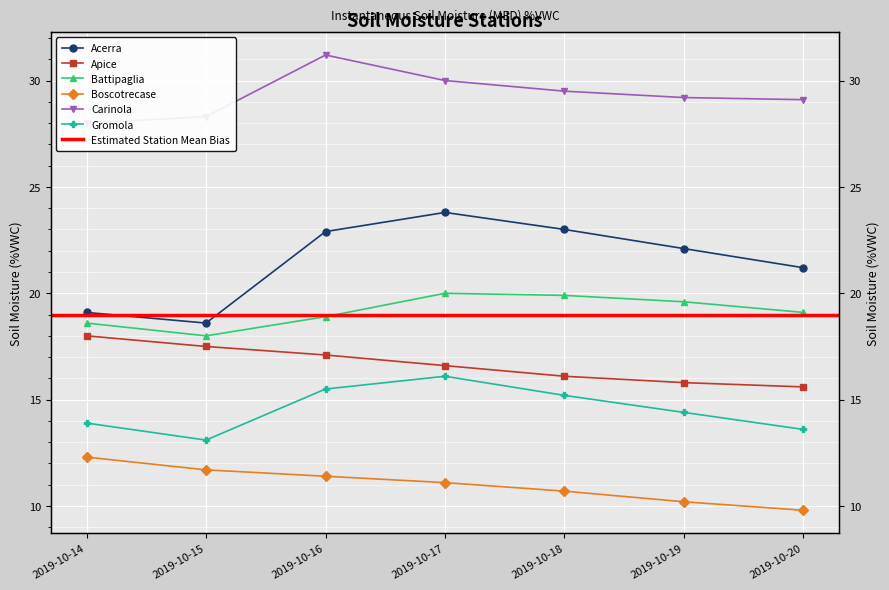

At which category does Carinola reach its first local peak?

2019-10-16